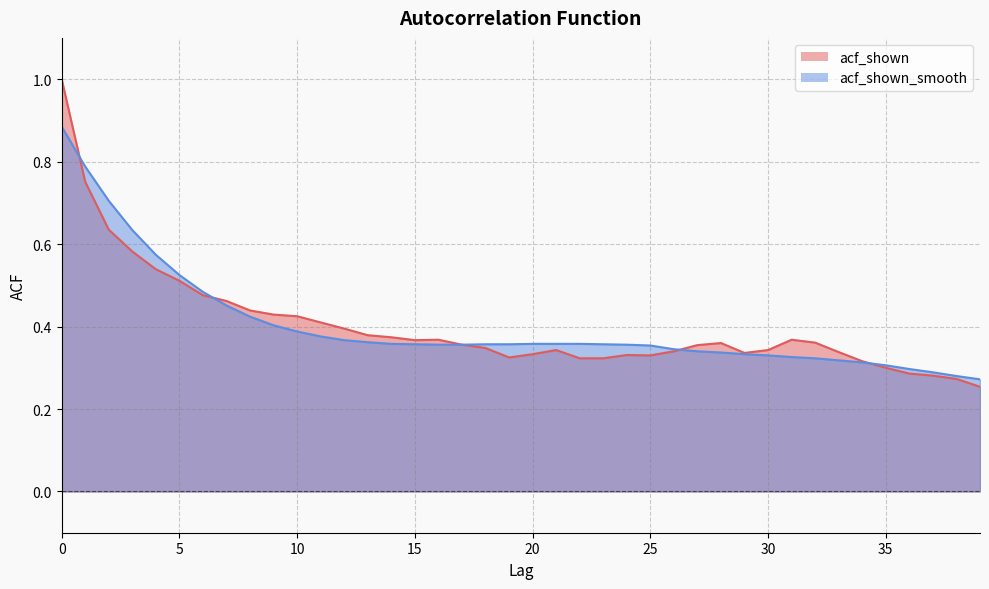

At how many categories does at least one series exceed 0?

40